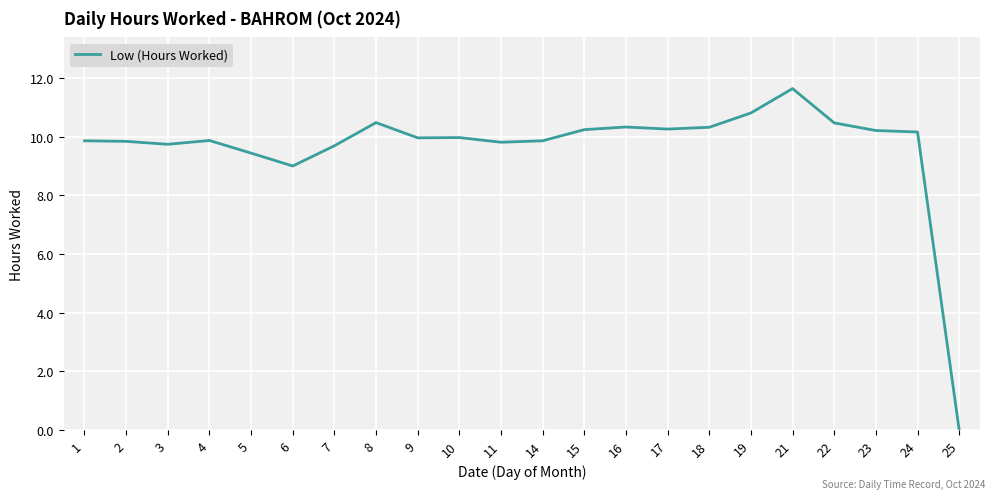

At which category does the chart reach its minimum across all series?

25